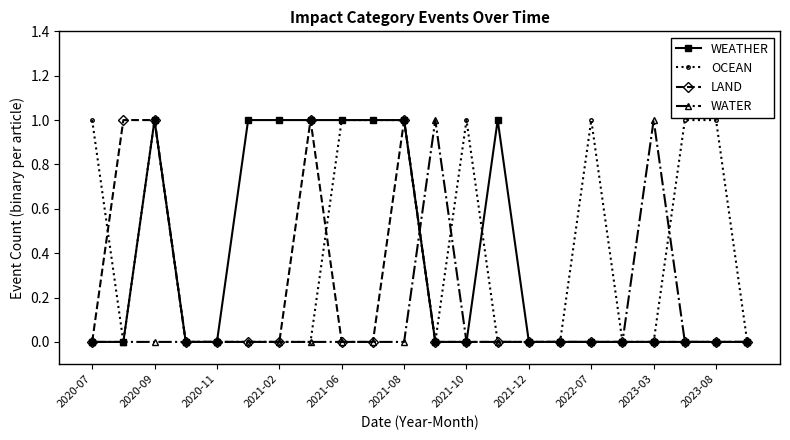

Reading left to right, list all the values displayed in this chart.

WEATHER: 0	0	1	0	0	1	1	1	1	1	1	0	0	1	0	0	0	0	0	0	0	0
OCEAN: 1	0	1	0	0	0	0	0	1	1	1	0	1	0	0	0	1	0	0	1	1	0
LAND: 0	1	1	0	0	0	0	1	0	0	1	0	0	0	0	0	0	0	0	0	0	0
WATER: 0	0	0	0	0	0	0	0	0	0	0	1	0	0	0	0	0	0	1	0	0	0